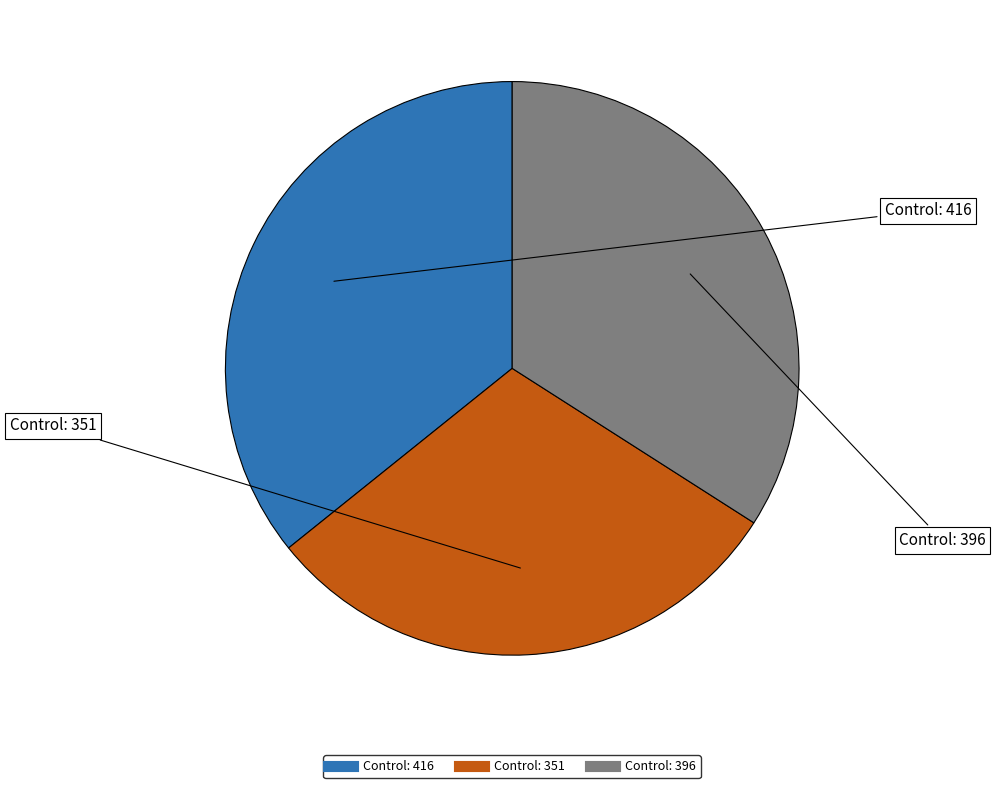

Does any single category account for the majority?

No